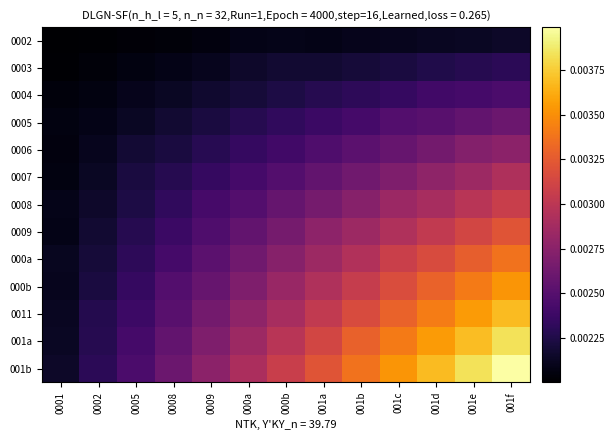

Which series has the largest range (max minus min)?

001b